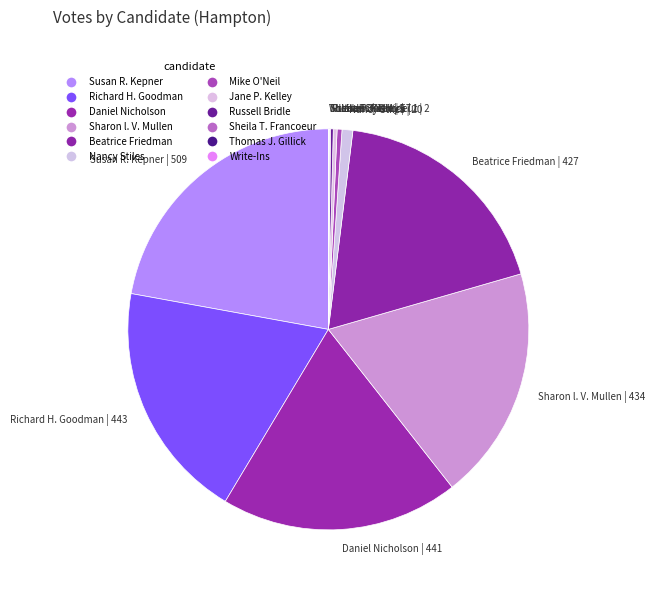

Between Nancy Stiles | 20 and Daniel Nicholson | 441, which is larger?

Daniel Nicholson | 441